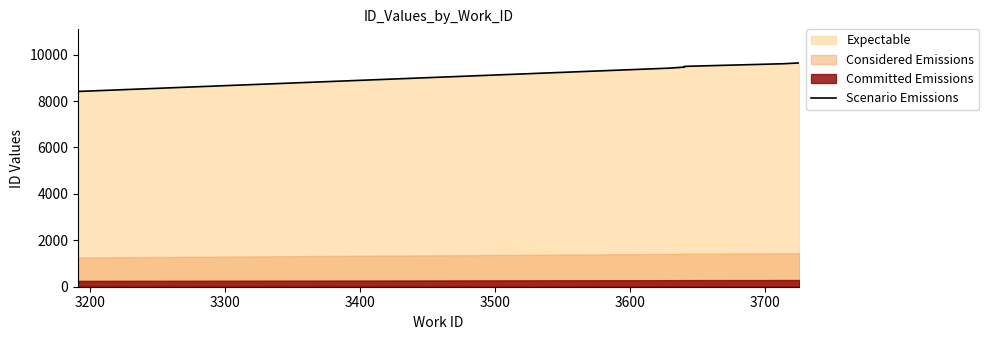

What is the label of the 5th point from the left?

3500